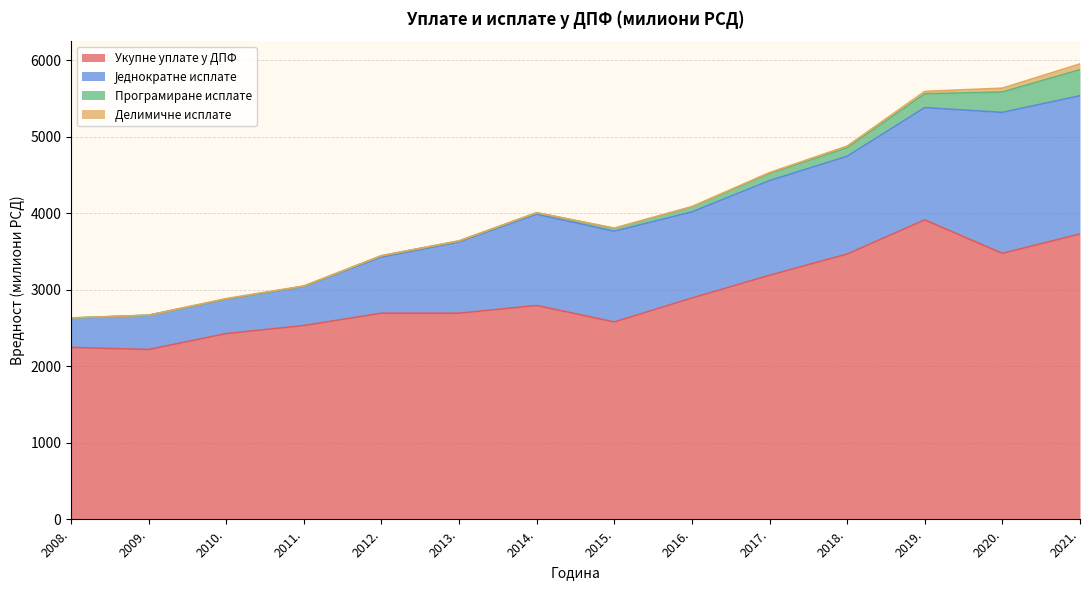

What is the label of the 5th point from the left?

2012.